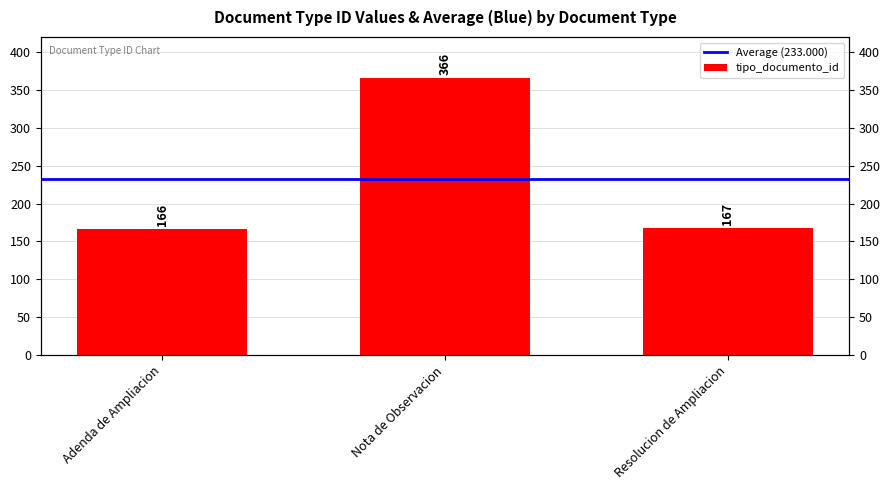

Reading right to left, extract all data points from this chart.

167	366	166